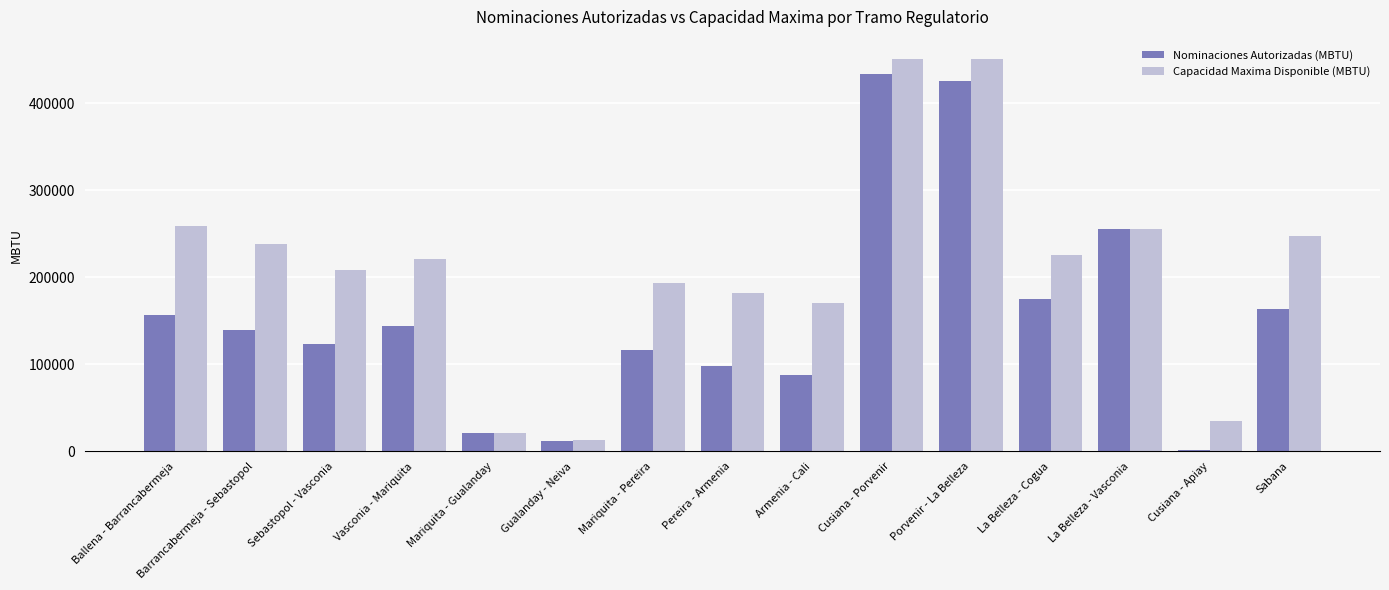

How many groups of bars are there?

15